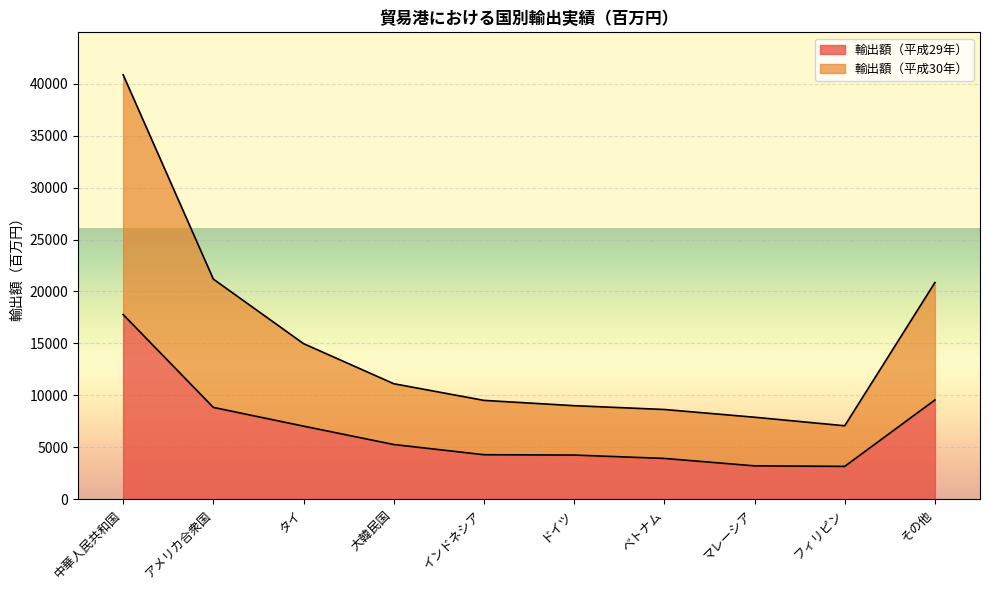

Rank the series by their average value, from highest to lowest.

輸出額（平成30年）, 輸出額（平成29年）